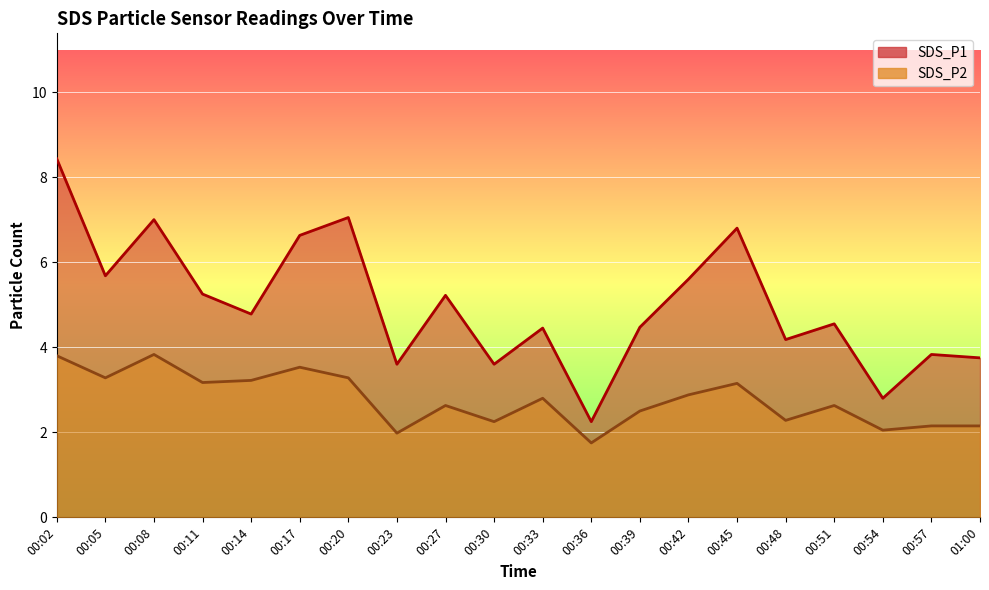

What is the sum of the SDS_P2 values at 00:05 and 00:51?

5.9